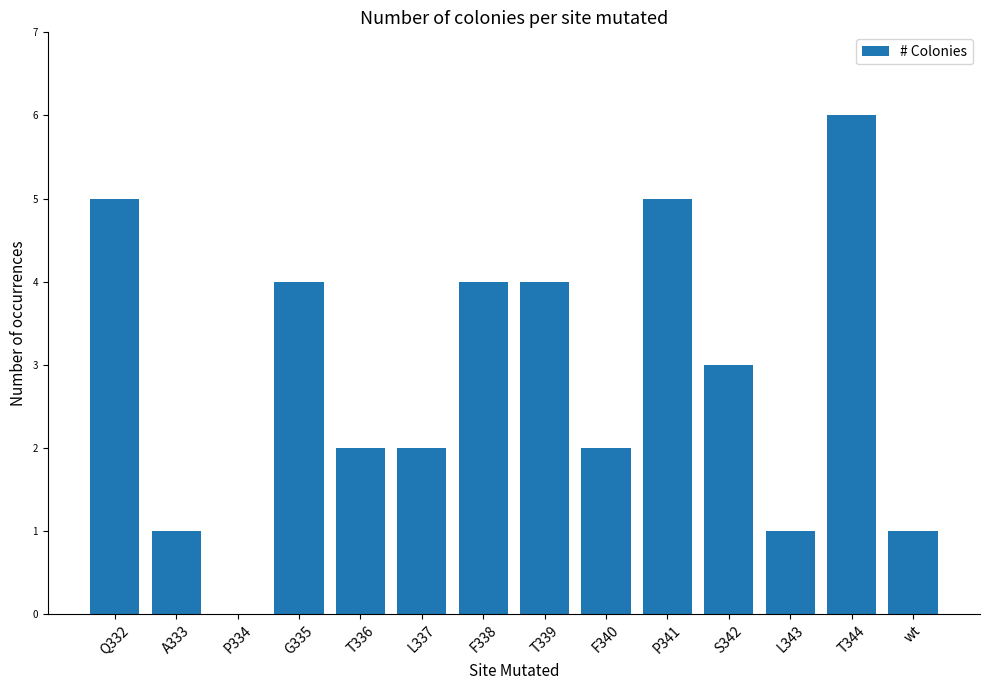

Is it true that the value at F340 is 0?

False